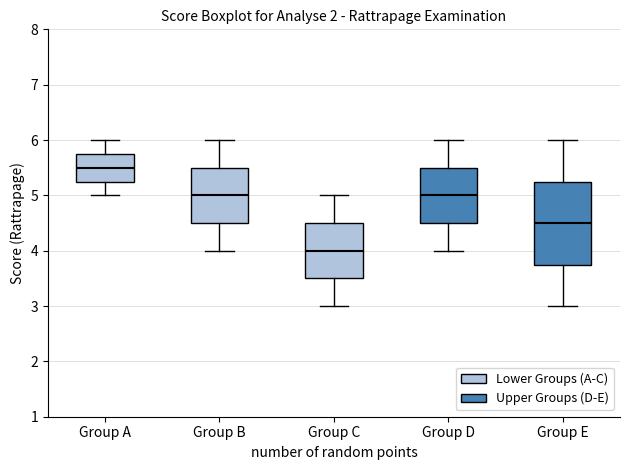

Where is the upper edge of the box for Group B on the y-axis? The values are not printed on the chart, so give them approximately, as read against the axis.

5.5